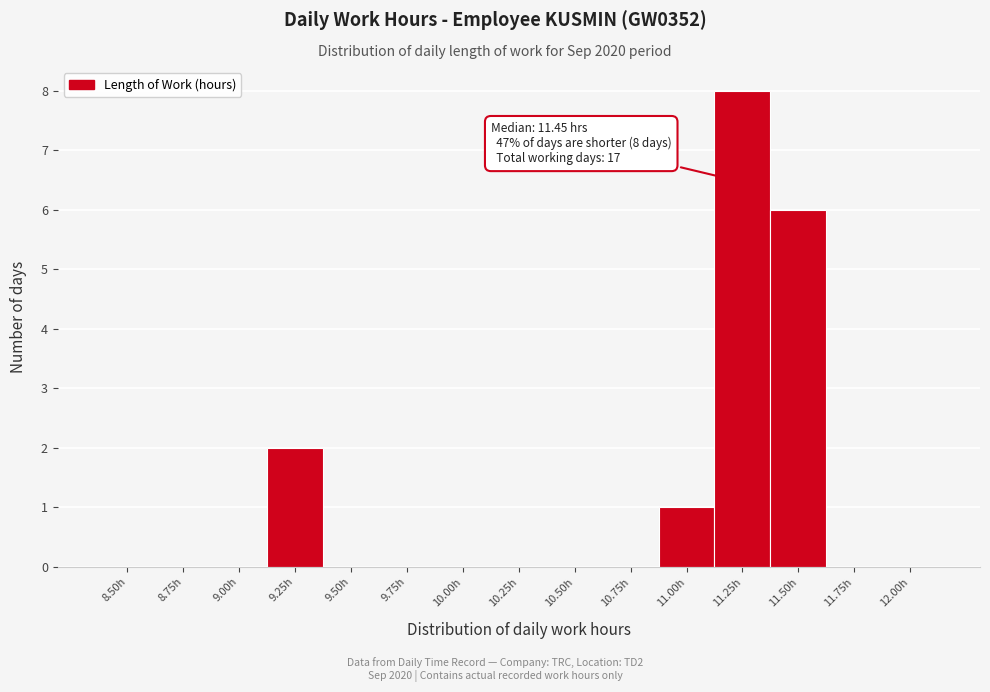

Reading right to left, list all the values displayed in this chart.

12.00h=0	11.75h=0	11.50h=6	11.25h=8	11.00h=1	10.75h=0	10.50h=0	10.25h=0	10.00h=0	9.75h=0	9.50h=0	9.25h=2	9.00h=0	8.75h=0	8.50h=0